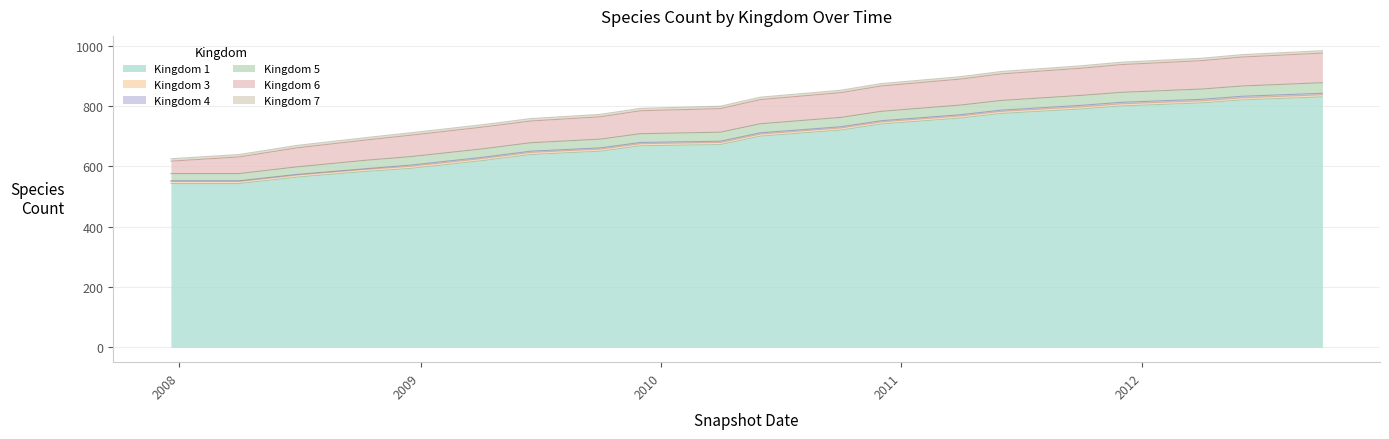

True or false: Kingdom 1 and Kingdom 3 intersect in this chart.

False